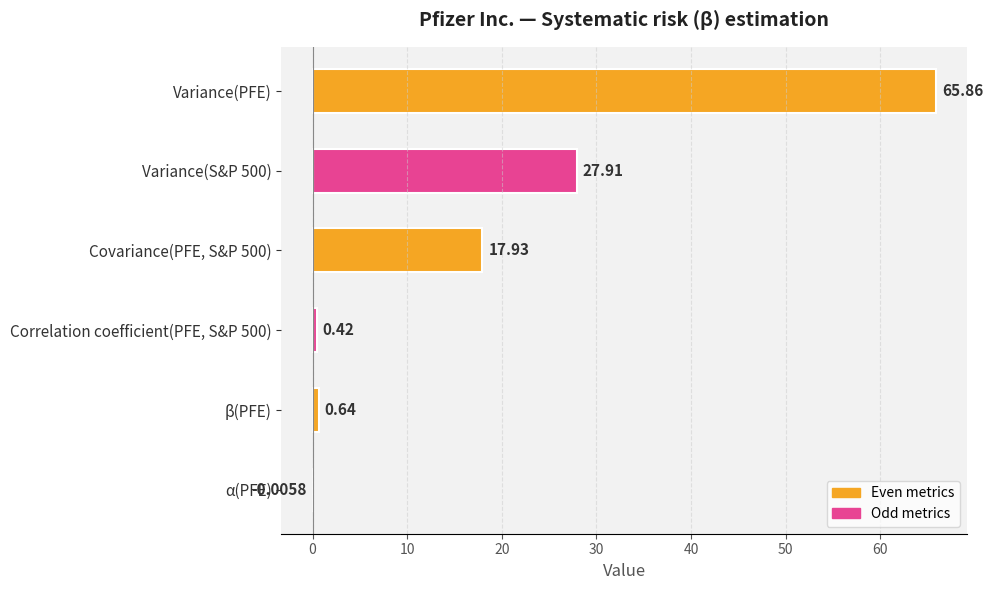

At which category does the chart reach its peak across all series?

Variance(PFE)